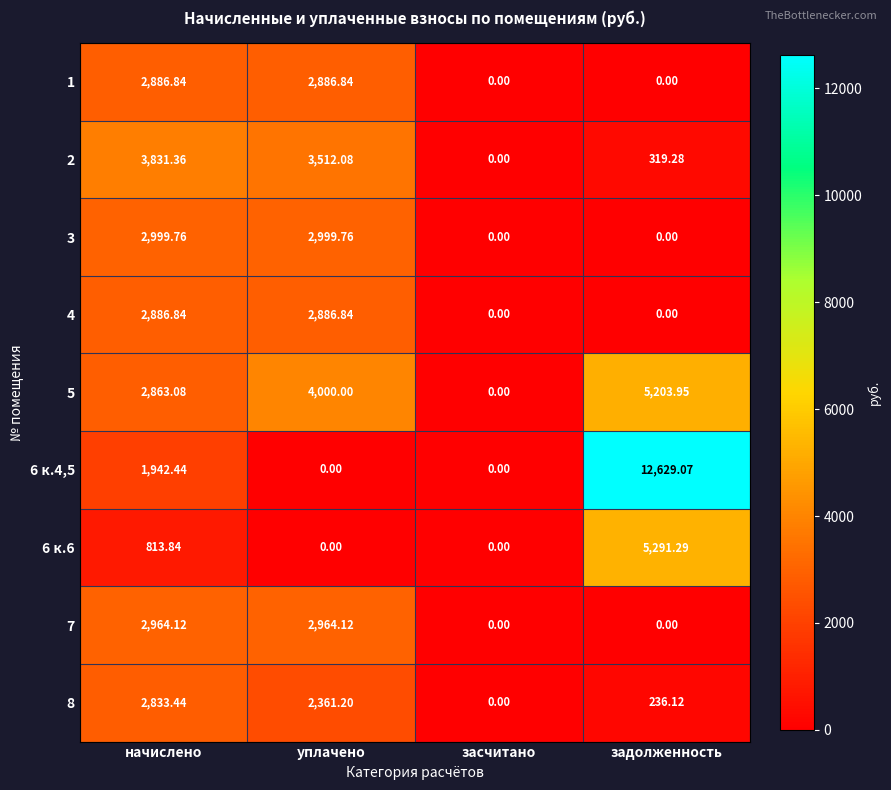

Where does the 6 к.6 series first go above 813?

начислено